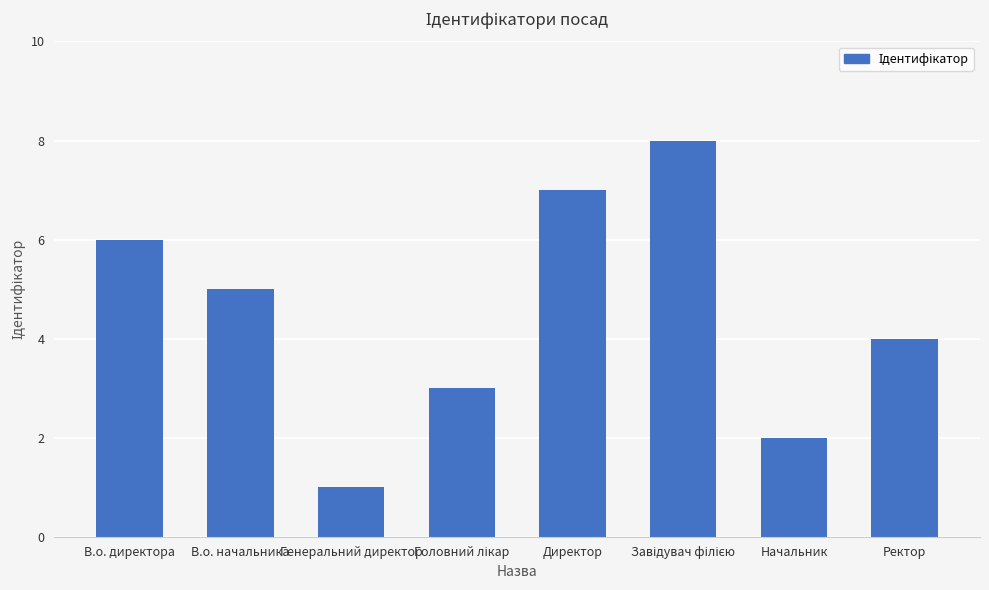

Between Генеральний директор and Ректор, which is larger?

Ректор